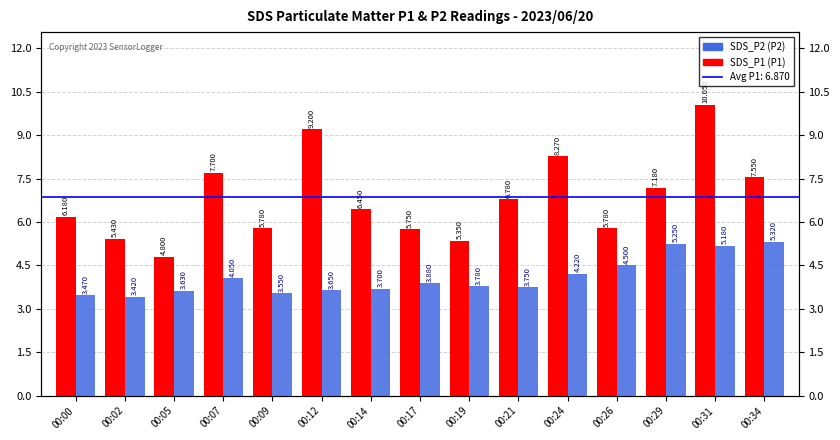

What is the difference between the maximum and second lowest values in the SDS_P1 series?

4.7